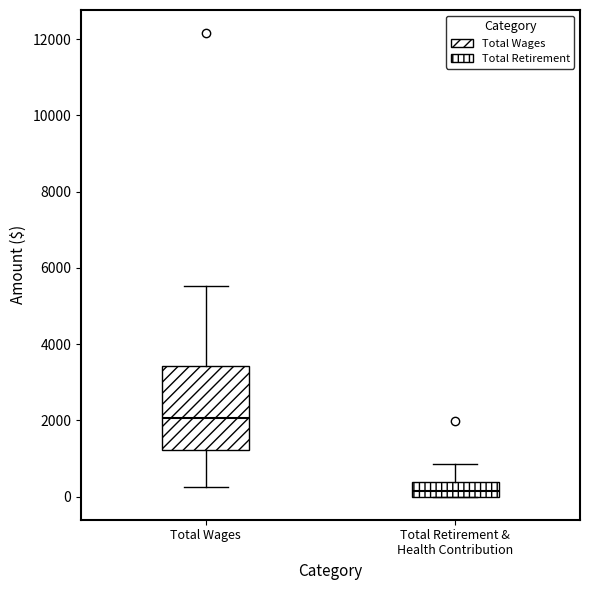

Reading left to right, read every box against the y-axis: the position of its median line, the range the box covers, and the ends of its whiskers. The values are not printed on the chart, so give them approximately, as read against the axis.

Total Wages: median 2000, box 1200 to 3400, whiskers 200 to 5600
Total Retirement & Health Contribution: median 200, box 0 to 400, whiskers 0 to 800